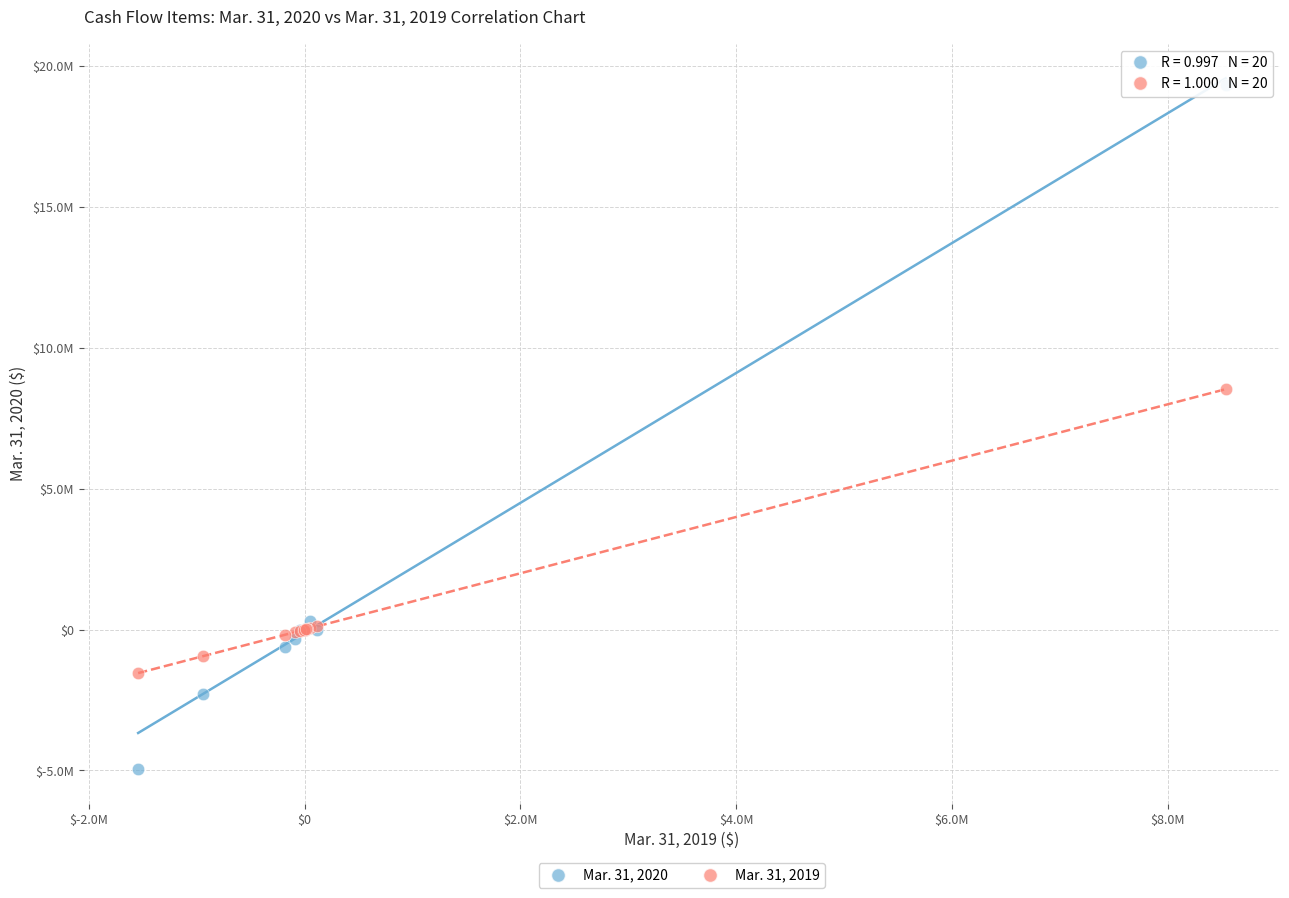

Which series has the widest spread of Y values?

Mar. 31, 2020